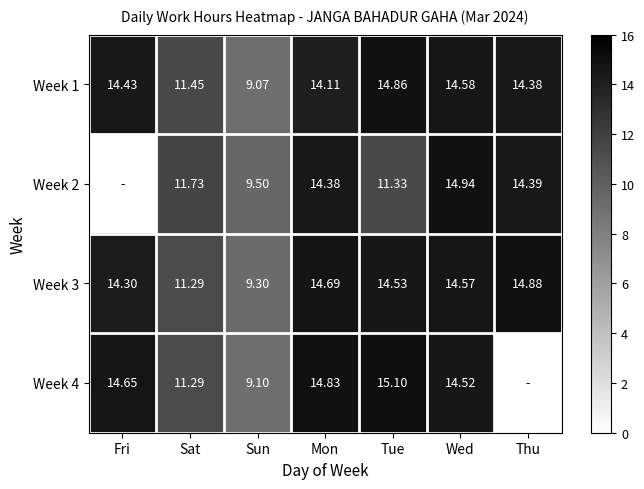

List the labels in order of Week 1 value, largest first.

Tue, Wed, Fri, Thu, Mon, Sat, Sun